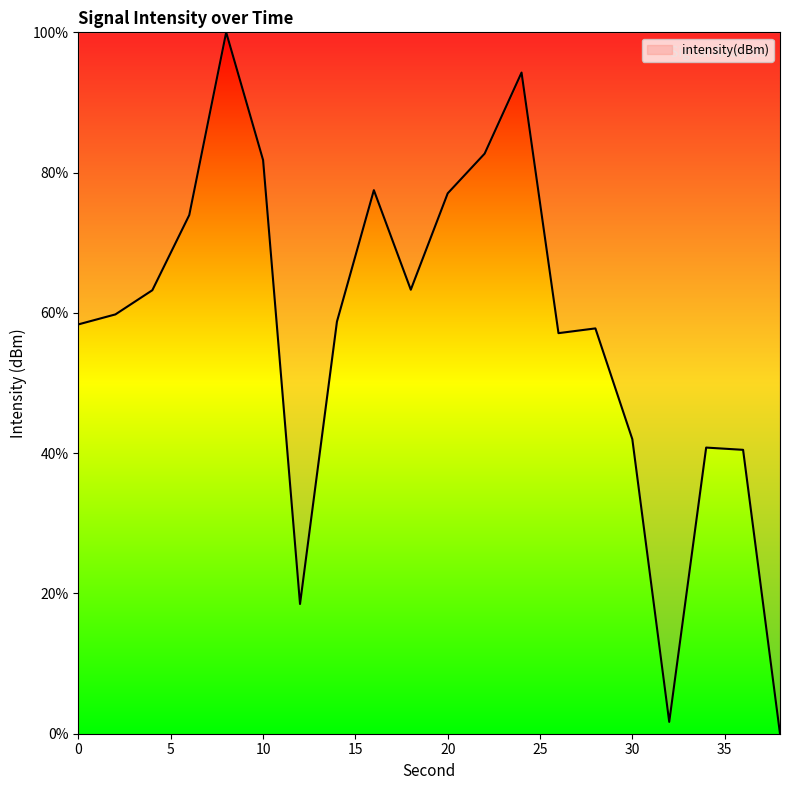

What is the difference between the maximum and minimum values?

100.0